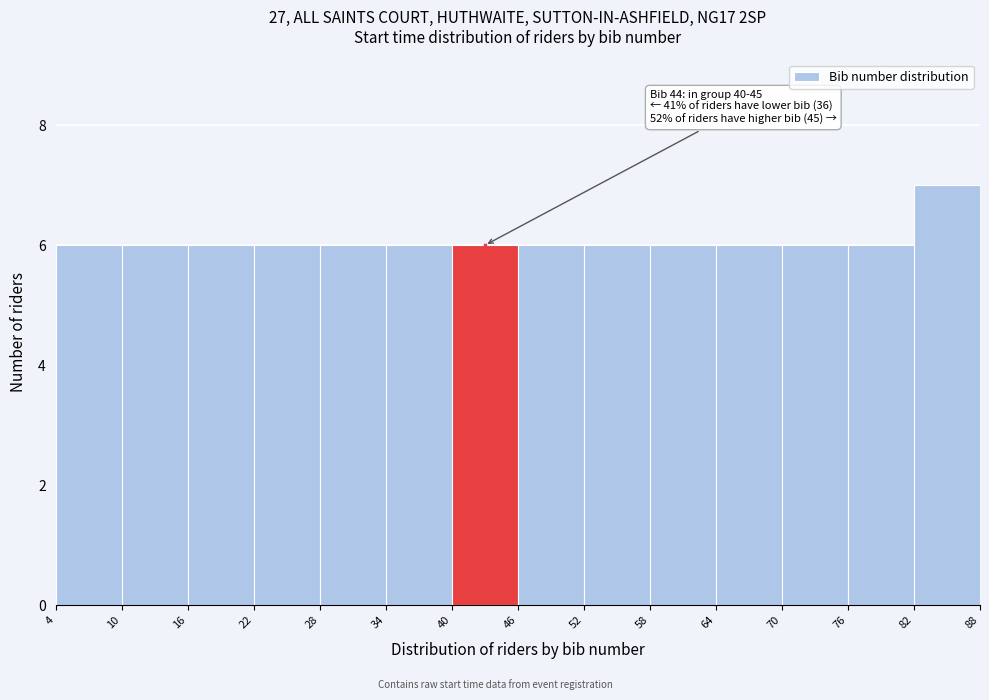

Which range on the x-axis has the tallest bar?

82 to 88